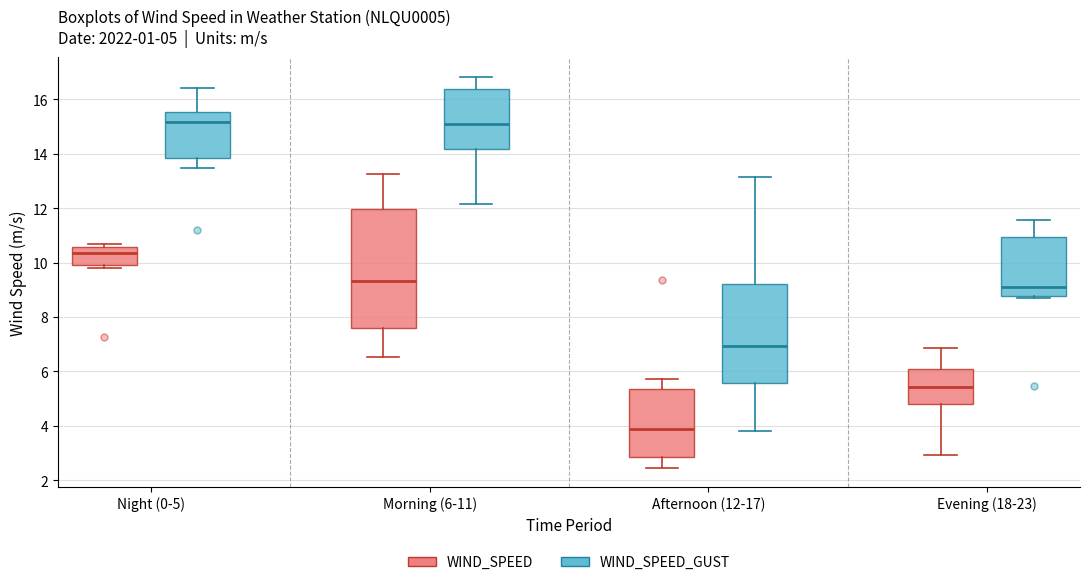

Comparing the boxes themselves (not the whiskers), which one is the tallest?

Morning (6-11) (WIND_SPEED)